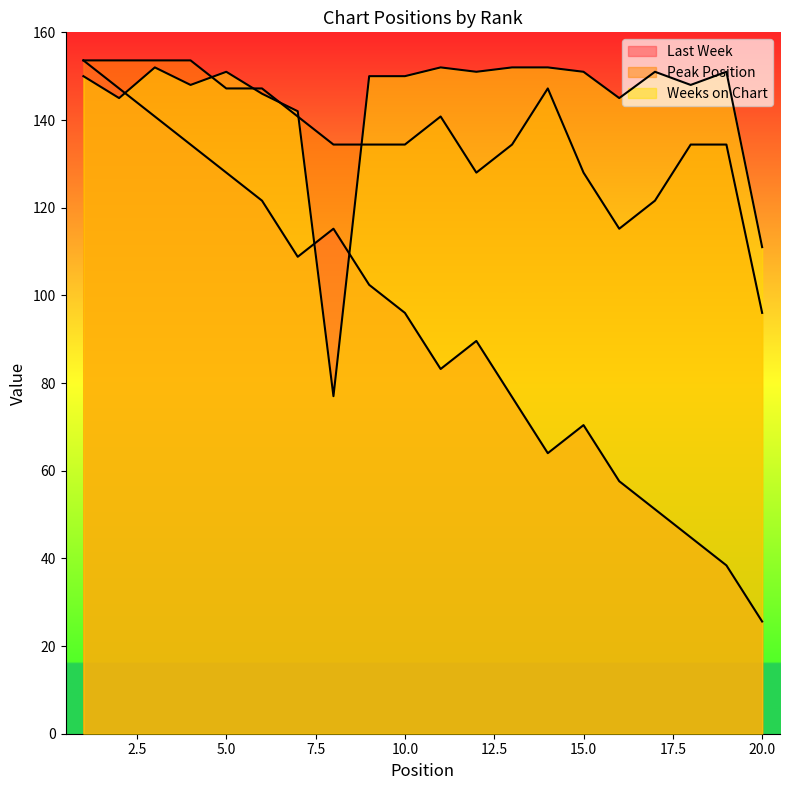

List the labels in order of Peak Position value, largest first.

1, 2, 3, 4, 5, 6, 14, 7, 11, 8, 9, 10, 13, 18, 19, 12, 15, 17, 16, 20